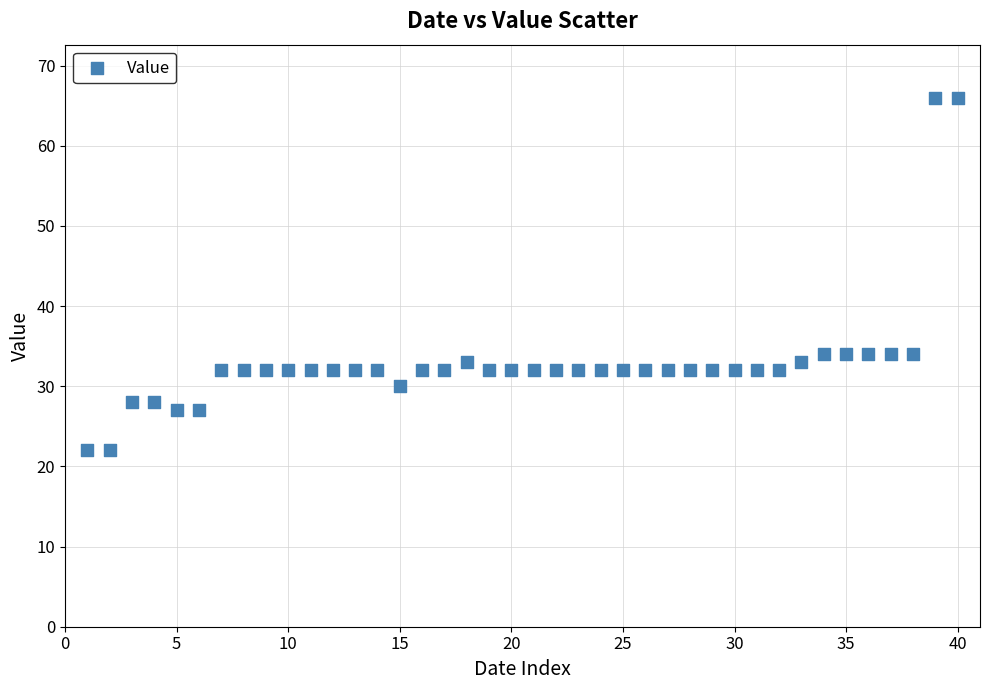

What is the range of X values (max minus min)?

39